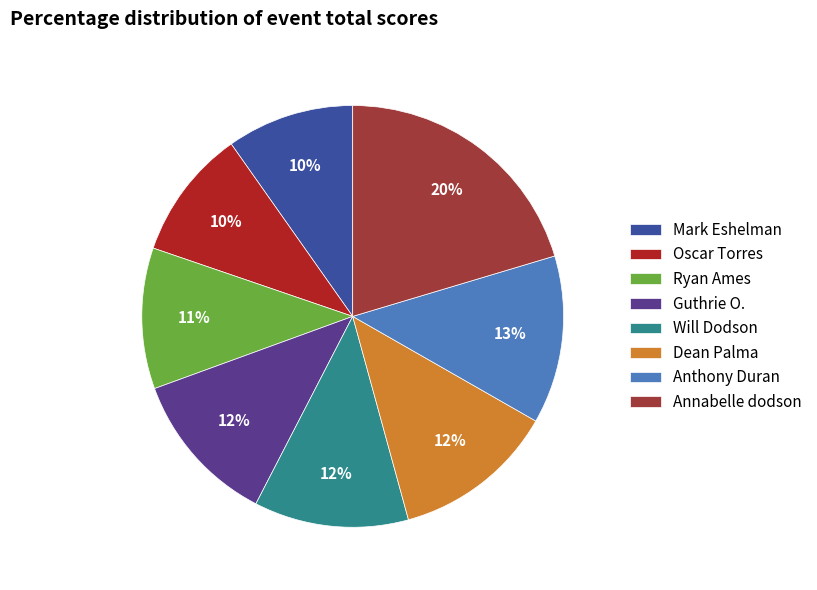

Is it true that Guthrie O. is 18% of the pie?

False